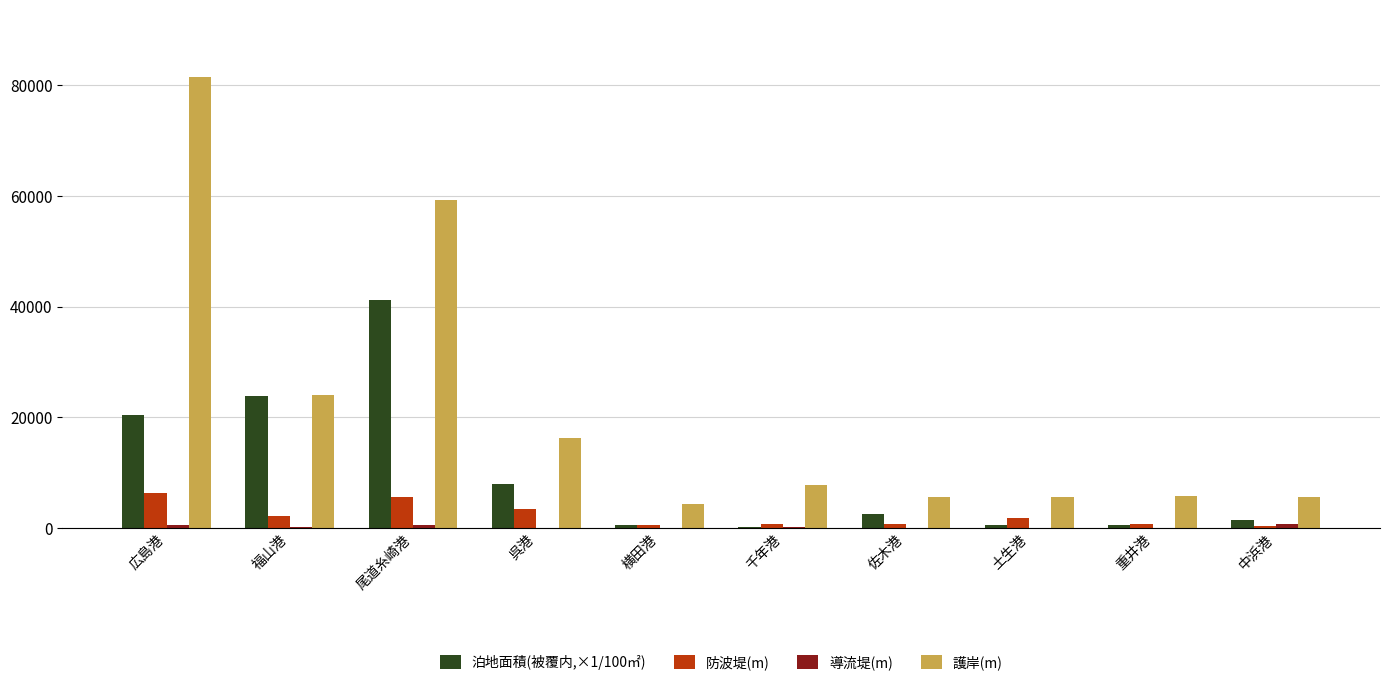

What is the maximum value shown in the chart?

81449.0